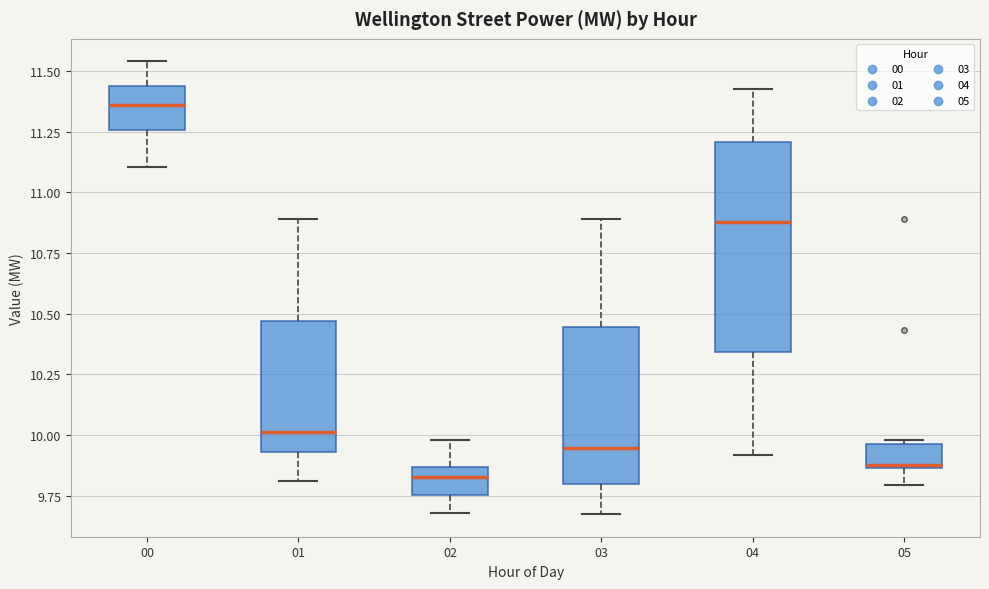

Where is the upper edge of the box at x = 03 on the y-axis? The values are not printed on the chart, so give them approximately, as read against the axis.

10.45